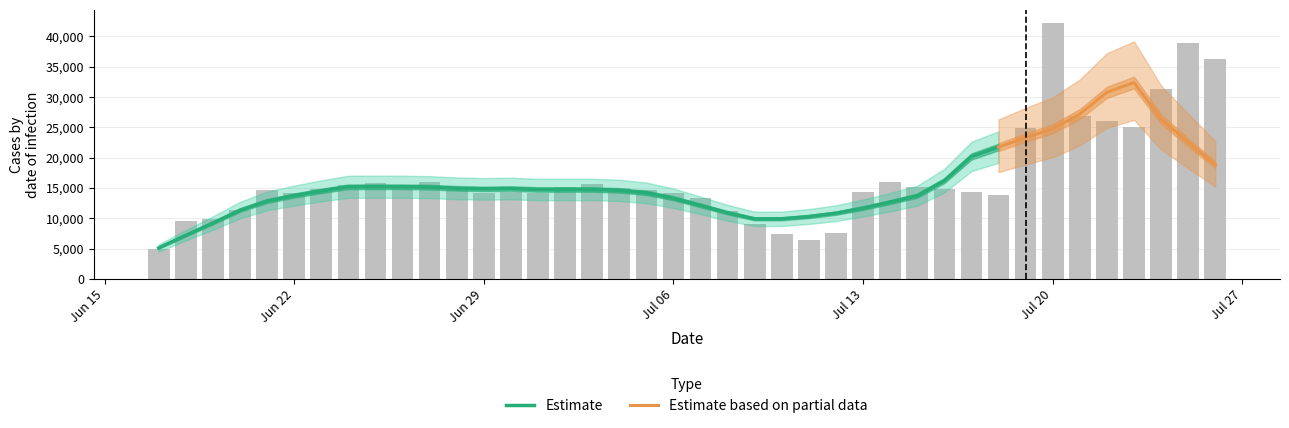

How many bars are there in total?

40